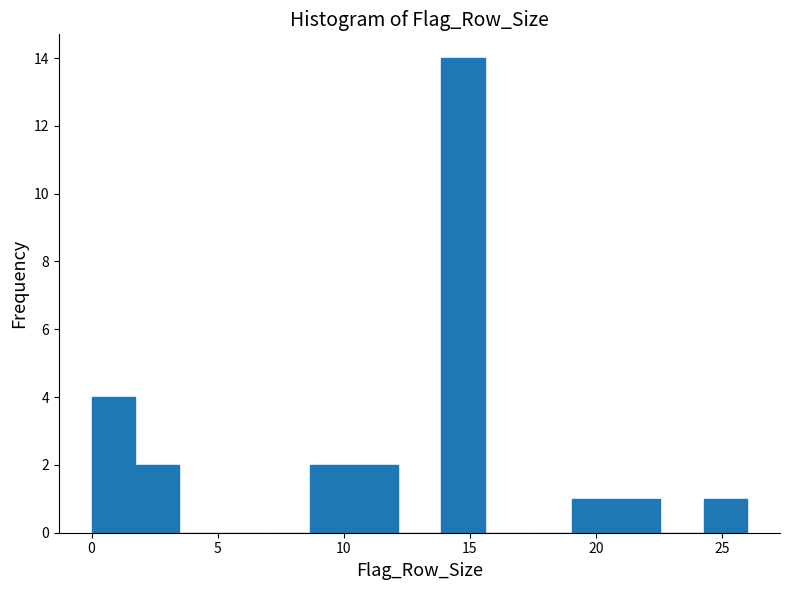

Read against the x-axis, roughly where is the centre of the tallest bar?

14.5